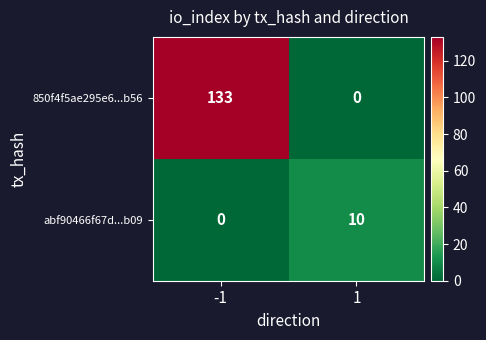

Is the value of abf90466f67d...b09 at 1 greater than the value of 850f4f5ae295e6...b56 at -1?

No